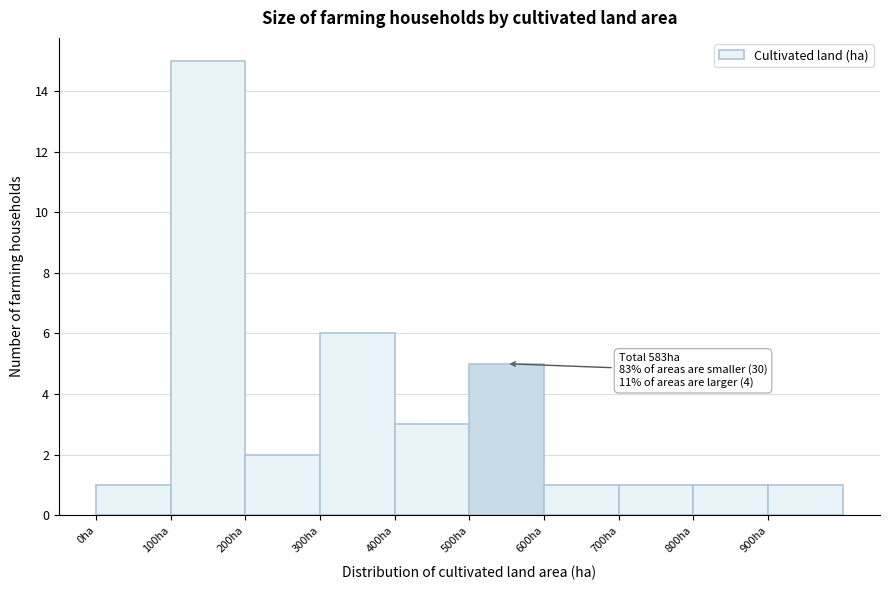

Which range on the x-axis has the tallest bar?

100 to 200